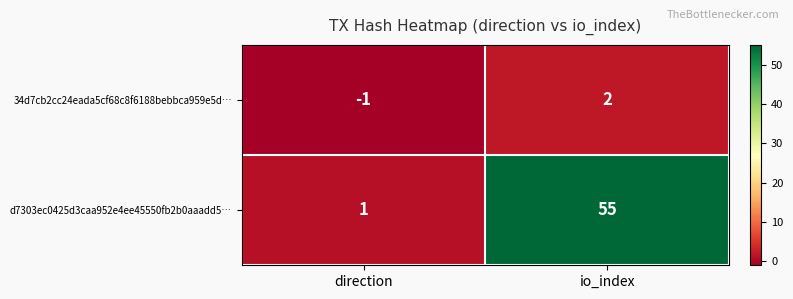

How many negative values does the 34d7cb2cc24eada5cf68c8f6188bebbca959e5d… series have?

1